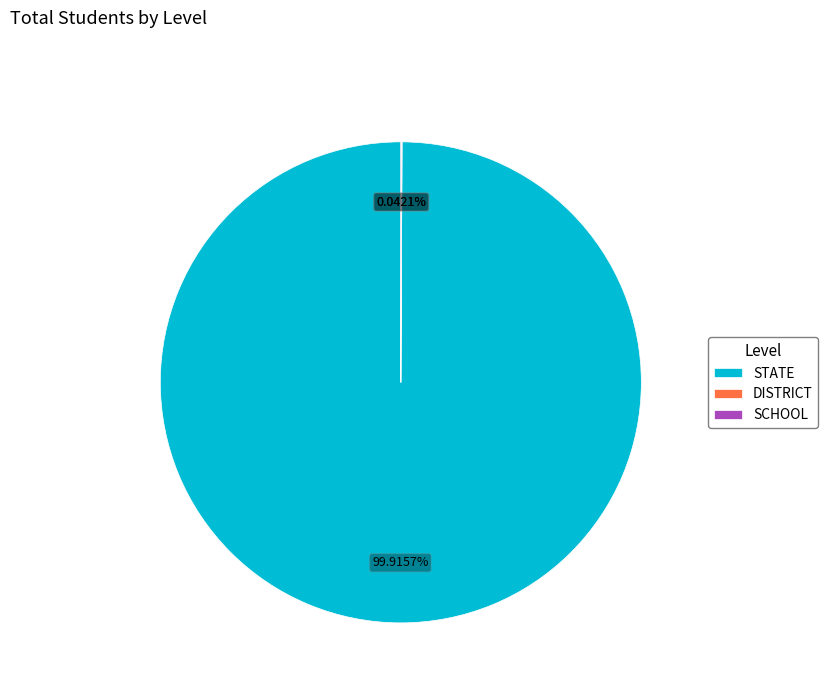

Which category has the biggest portion of the pie?

STATE